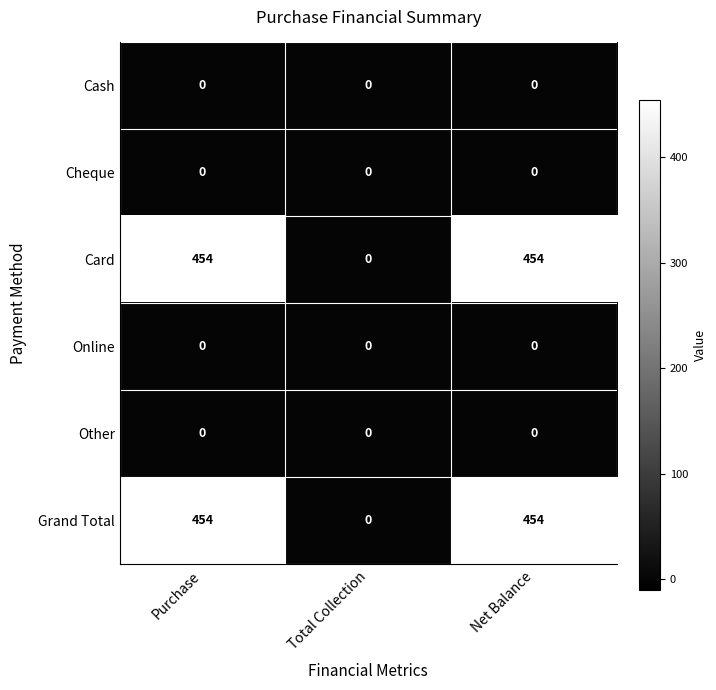

How many Card values are between 0 and 454?

3